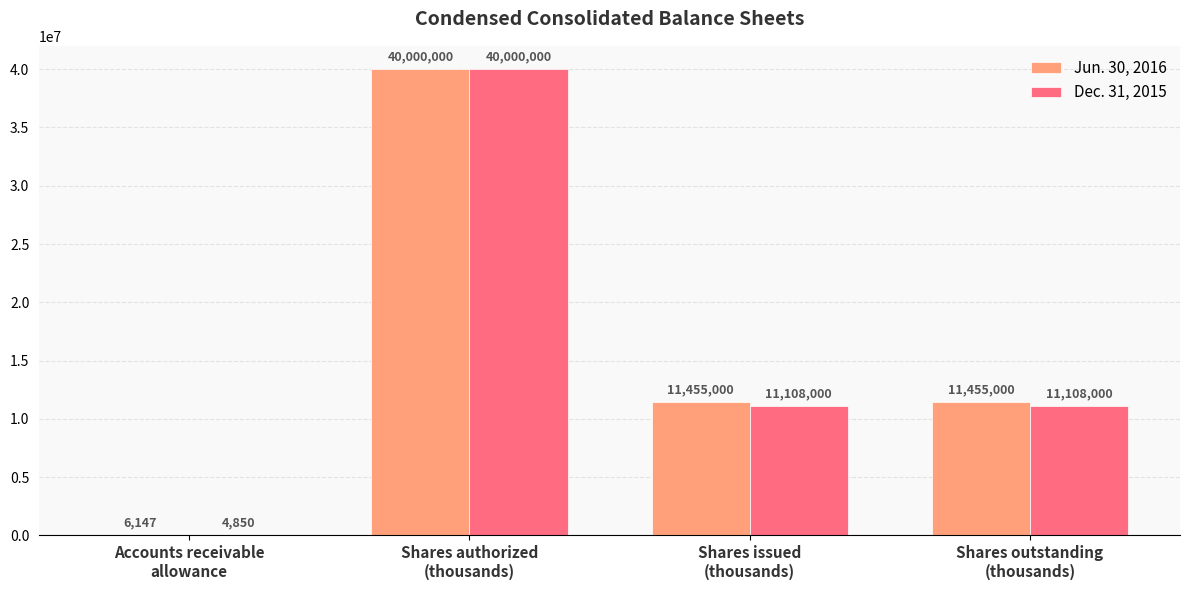

What is the maximum value for Dec. 31, 2015?

40000000